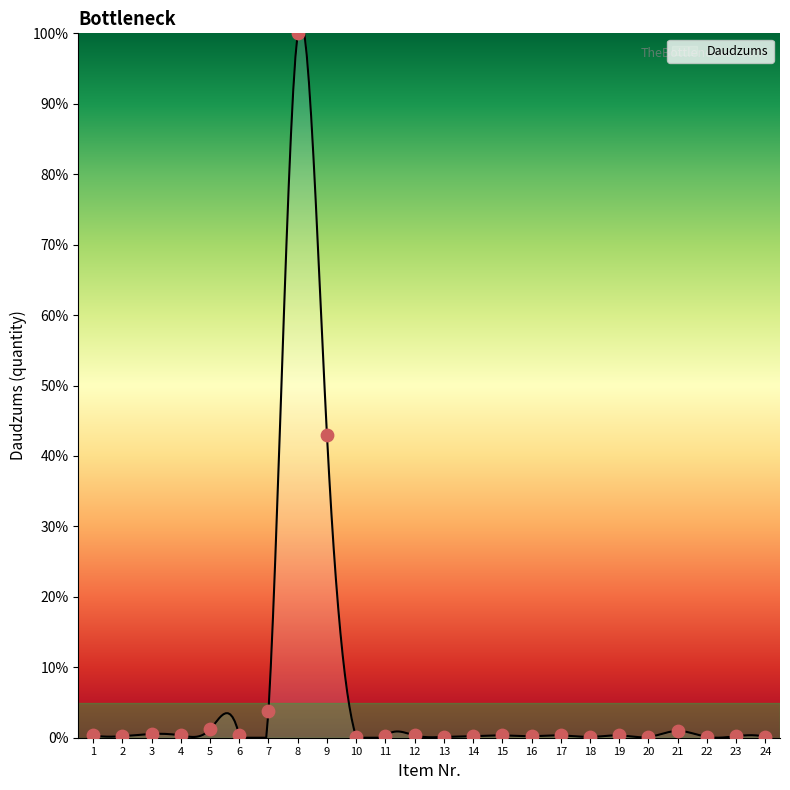

What is the difference between the maximum and minimum values?

100.0